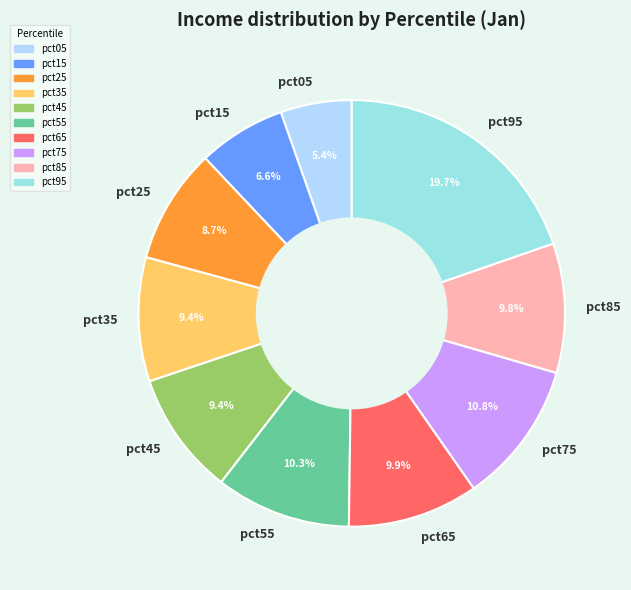

To the nearest percent, what is the combined percentage of pct15 and pct45?

16%